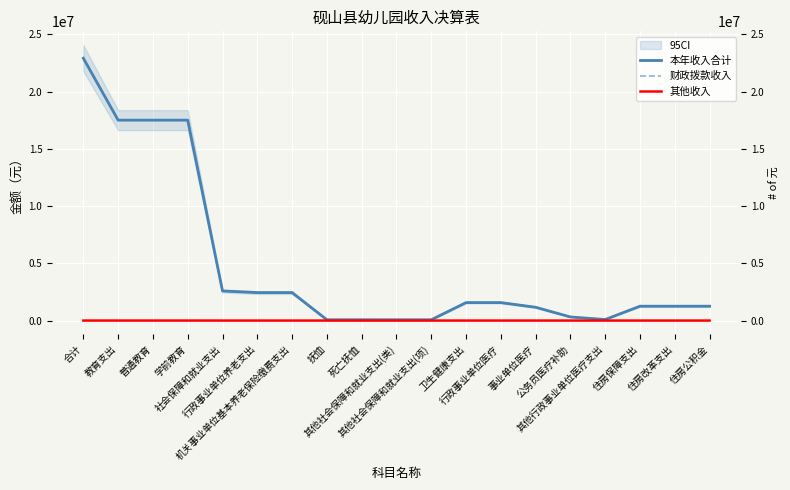

Where is 本年收入合计 nearest to the value 11496869?

教育支出